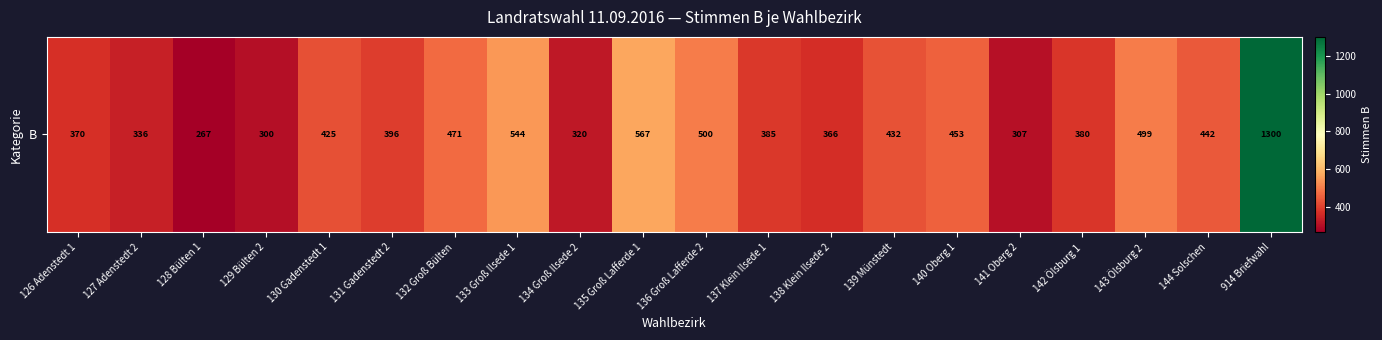

List the labels in order of value, smallest first.

128 Bülten 1, 129 Bülten 2, 141 Oberg 2, 134 Groß Ilsede 2, 127 Adenstedt 2, 138 Klein Ilsede 2, 126 Adenstedt 1, 142 Ölsburg 1, 137 Klein Ilsede 1, 131 Gadenstedt 2, 130 Gadenstedt 1, 139 Münstedt, 144 Solschen, 140 Oberg 1, 132 Groß Bülten, 143 Ölsburg 2, 136 Groß Lafferde 2, 133 Groß Ilsede 1, 135 Groß Lafferde 1, 914 Briefwahl